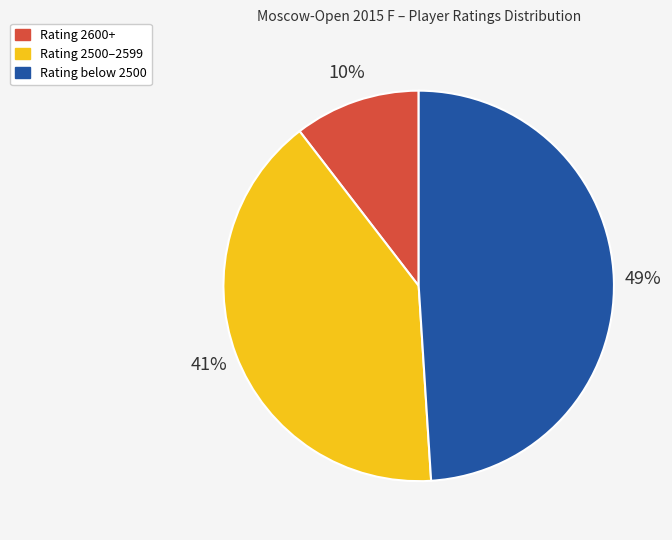

Between Rating 2500–2599 and Rating below 2500, which is larger?

Rating below 2500